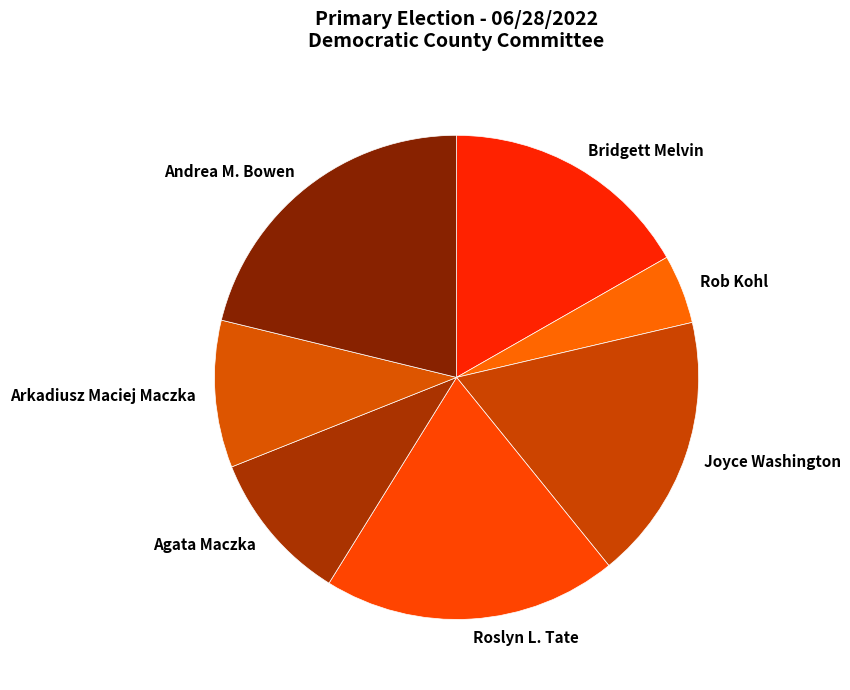

Between Andrea M. Bowen and Roslyn L. Tate, which is larger?

Andrea M. Bowen